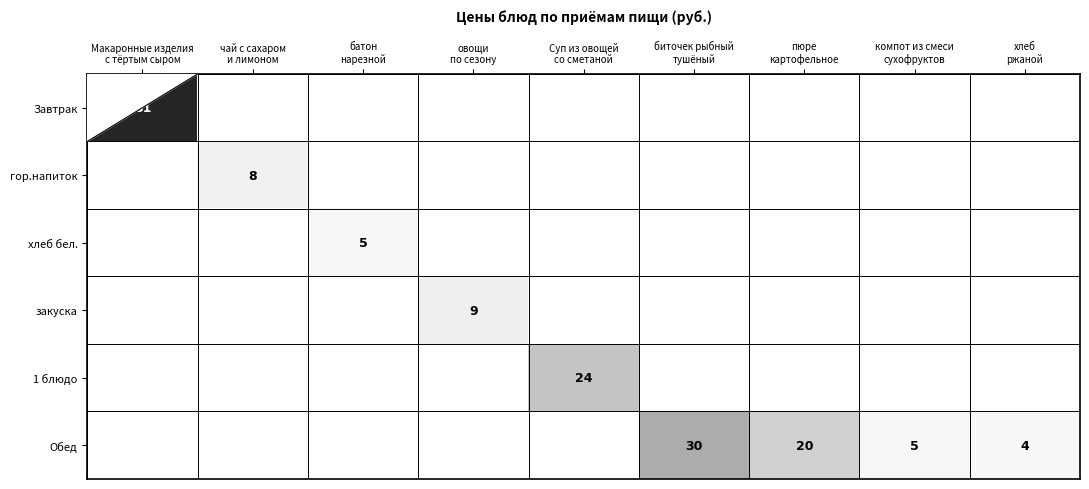

How many values in закуска are above zero?

1